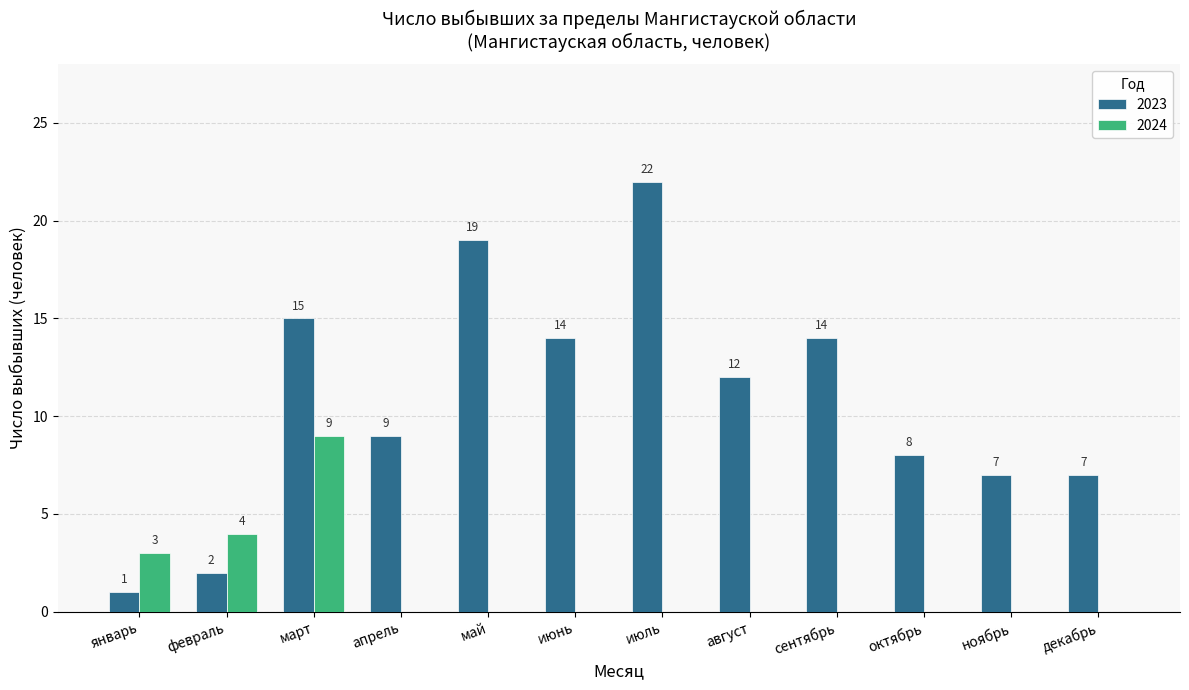

What is the maximum value shown in the chart?

22